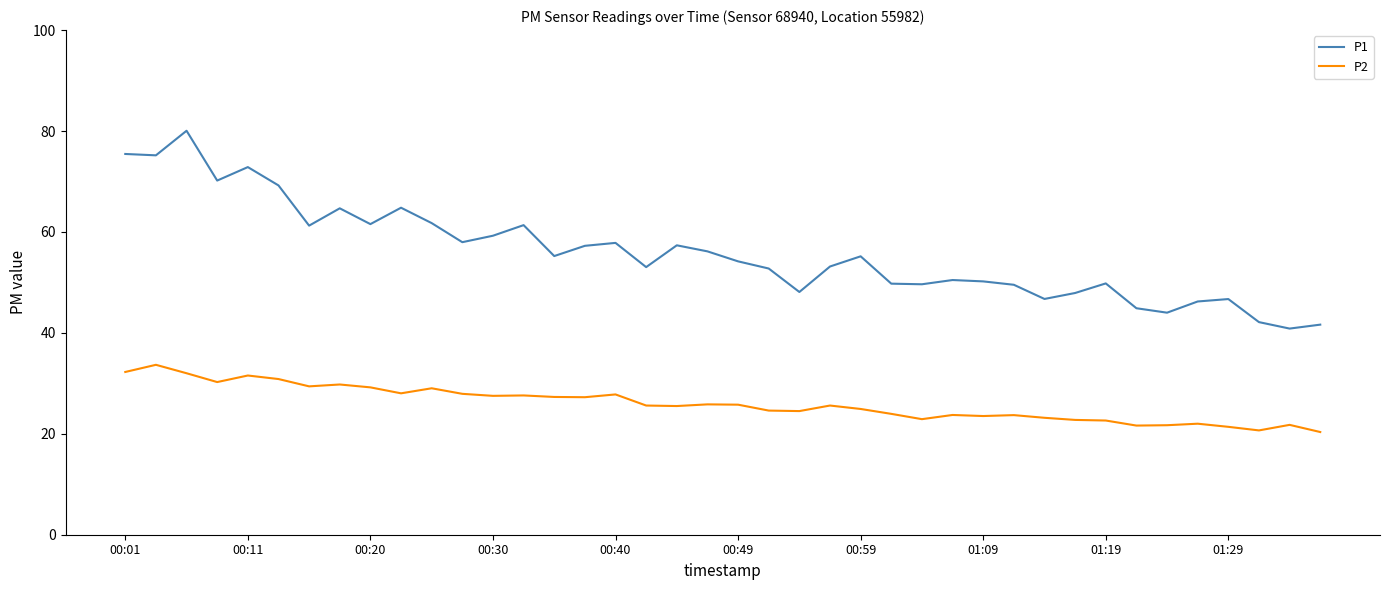

What is the minimum value for P1?

40.9